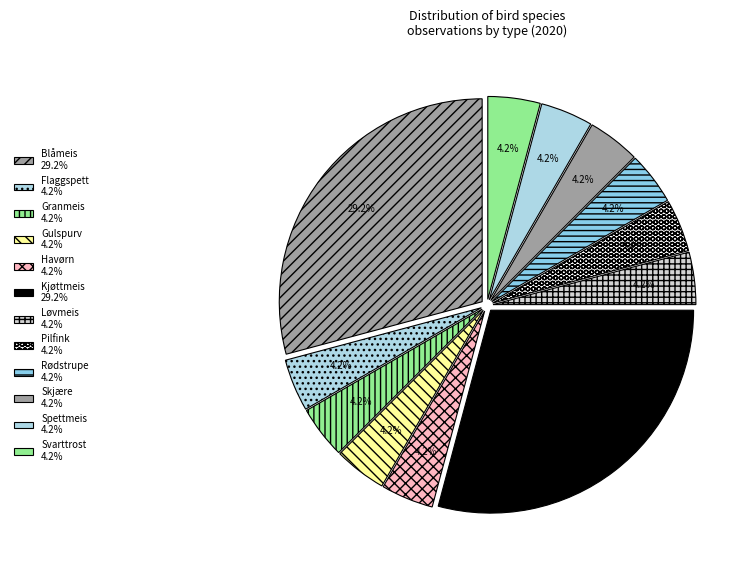

How many segments does this pie chart have?

12